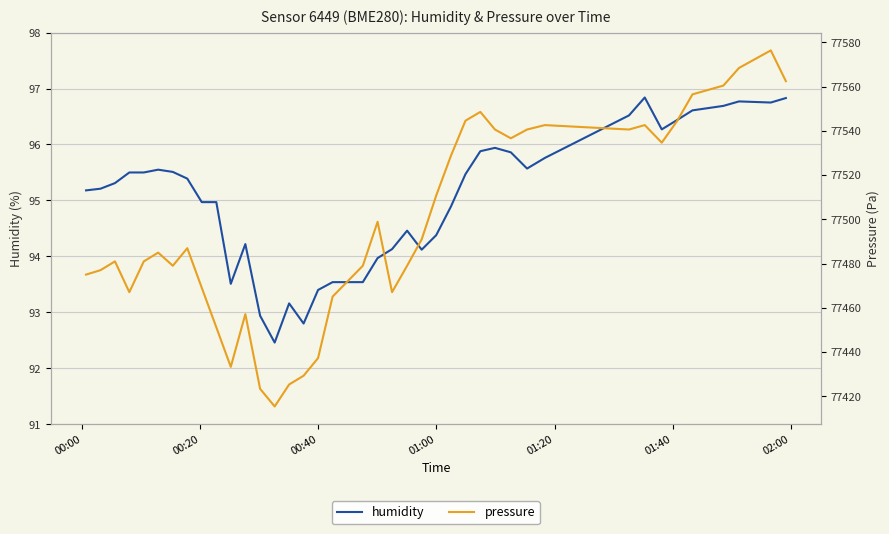

Reading right to left, what are all the values shown in this chart?

humidity: 96.8	96.8	96.8	96.7	96.6	96.4	96.3	96.8	96.5	95.8	95.6	95.9	95.9	95.9	95.5	94.9	94.4	94.1	94.5	94.1	94.0	93.5	93.5	93.4	92.8	93.2	92.5	92.9	94.2	93.5	95.0	95.0	95.4	95.5	95.5	95.5	95.5	95.3	95.2	95.2
pressure: 77562.5	77576.4	77568.5	77560.5	77556.5	77544.6	77534.7	77542.6	77540.6	77542.6	77540.6	77536.7	77540.6	77548.6	77544.6	77528.7	77510.8	77490.9	77479.0	77467.1	77498.9	77479.0	77465.1	77437.3	77429.3	77425.3	77415.4	77423.4	77457.2	77433.3	77451.2	77469.1	77487.0	77479.0	77485.0	77481.0	77467.1	77481.0	77477.0	77475.0